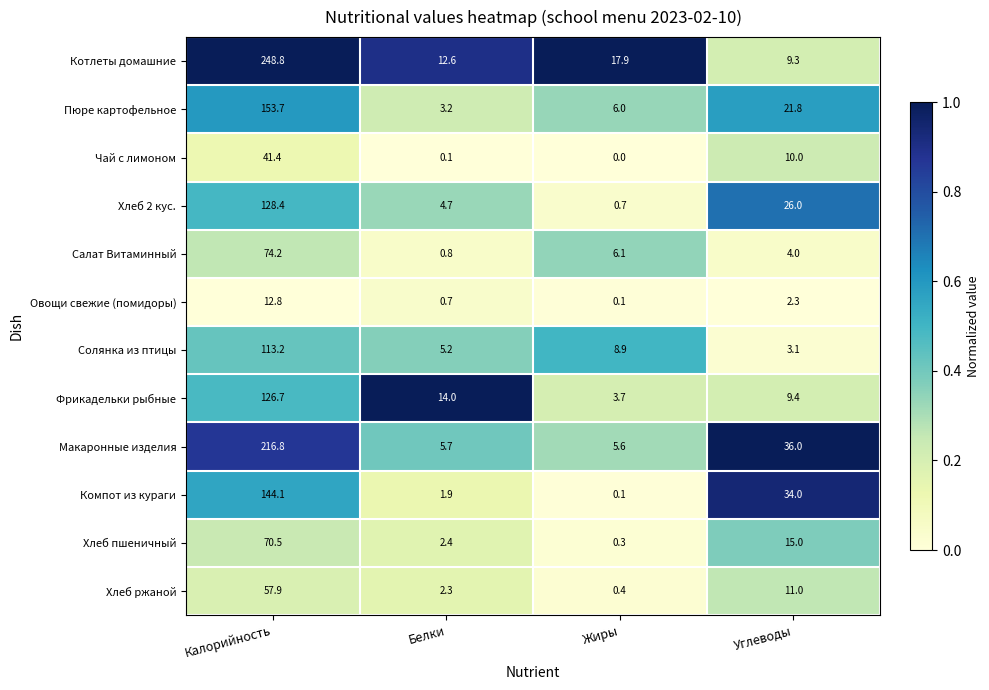

What is the total value across all series at Калорийность?

1388.5